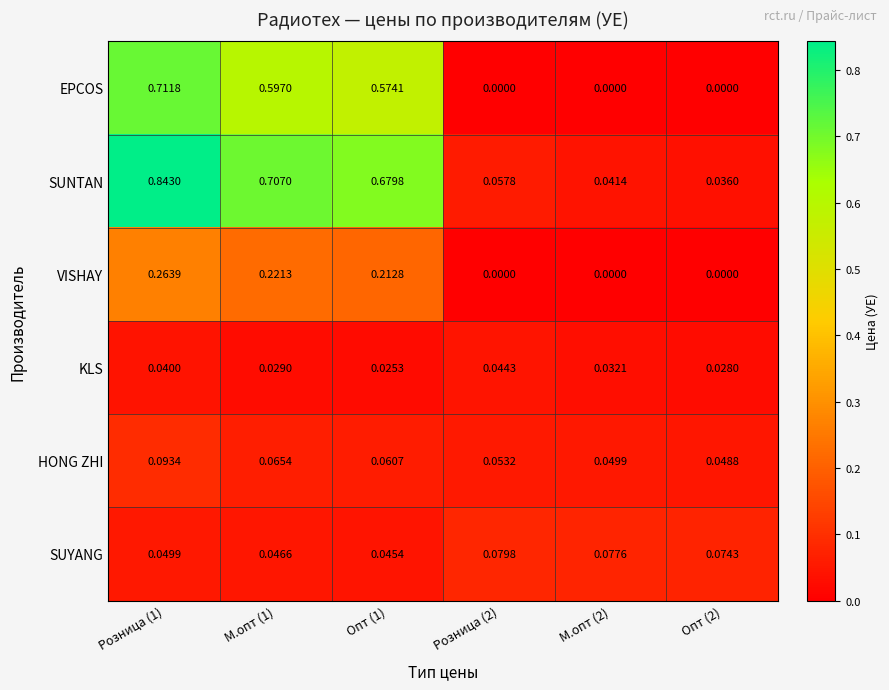

Between М.опт (1) and Розница (2), which series saw the biggest shift?

SUNTAN